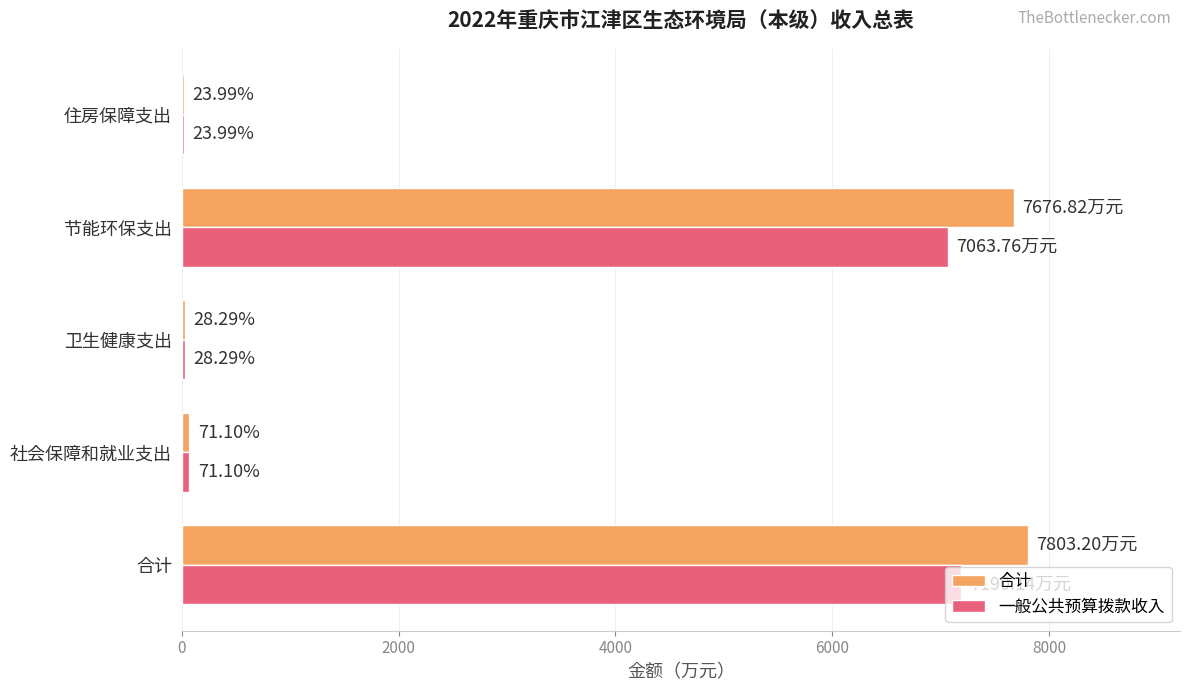

Which series changed the most between 合计 and 卫生健康支出?

合计